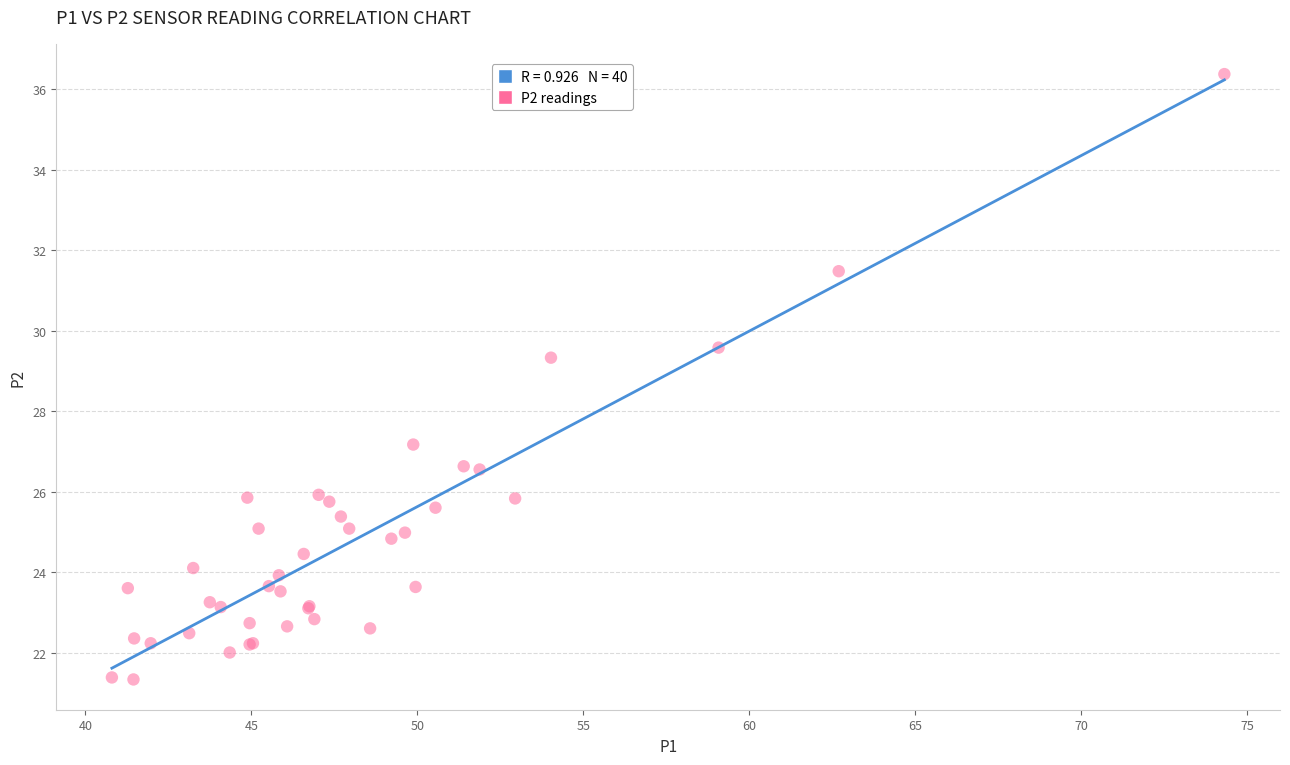

What Y value in the scatter plot is closest to 28?

27.2